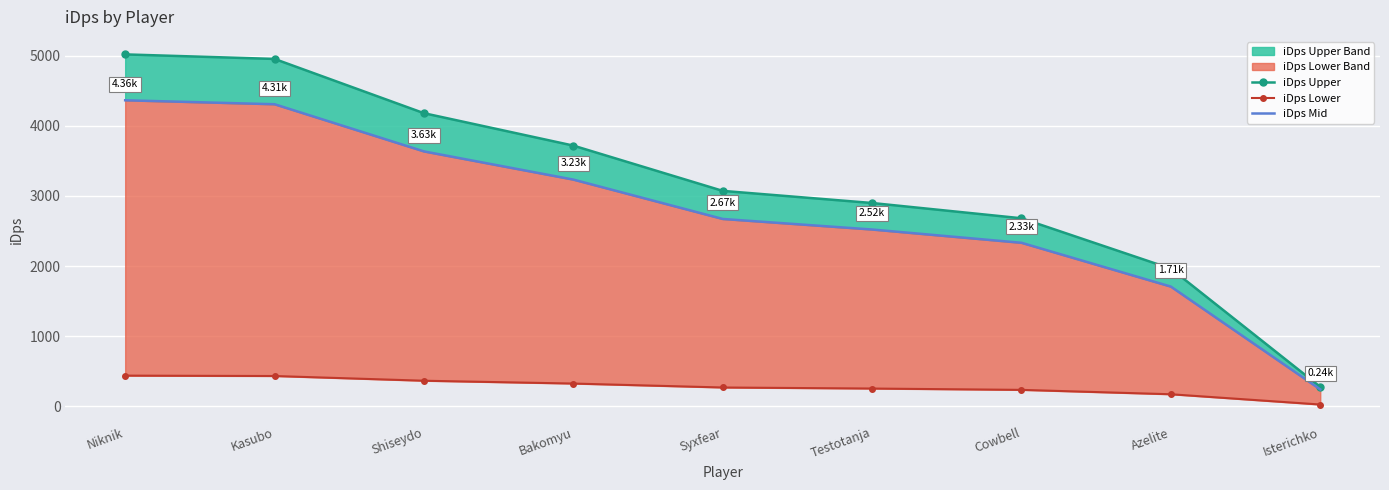

Which series changed the most between Niknik and Shiseydo?

iDps Upper